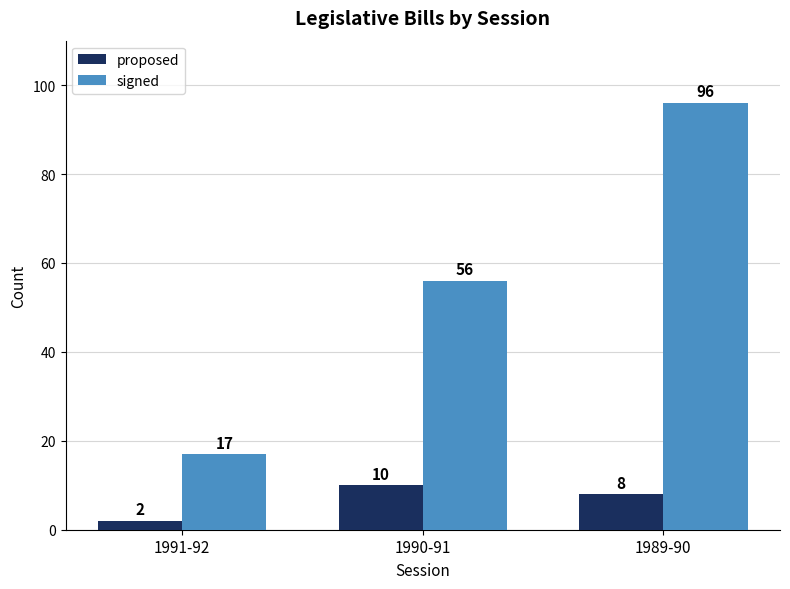

Which series has the widest spread of values?

signed